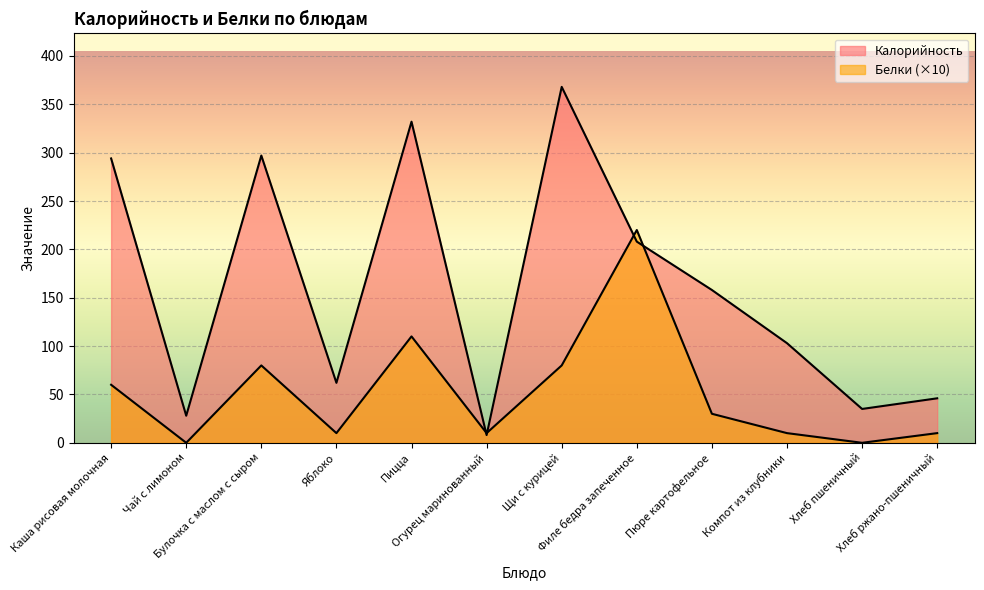

Where does the Калорийность series first go above 158?

Каша рисовая молочная